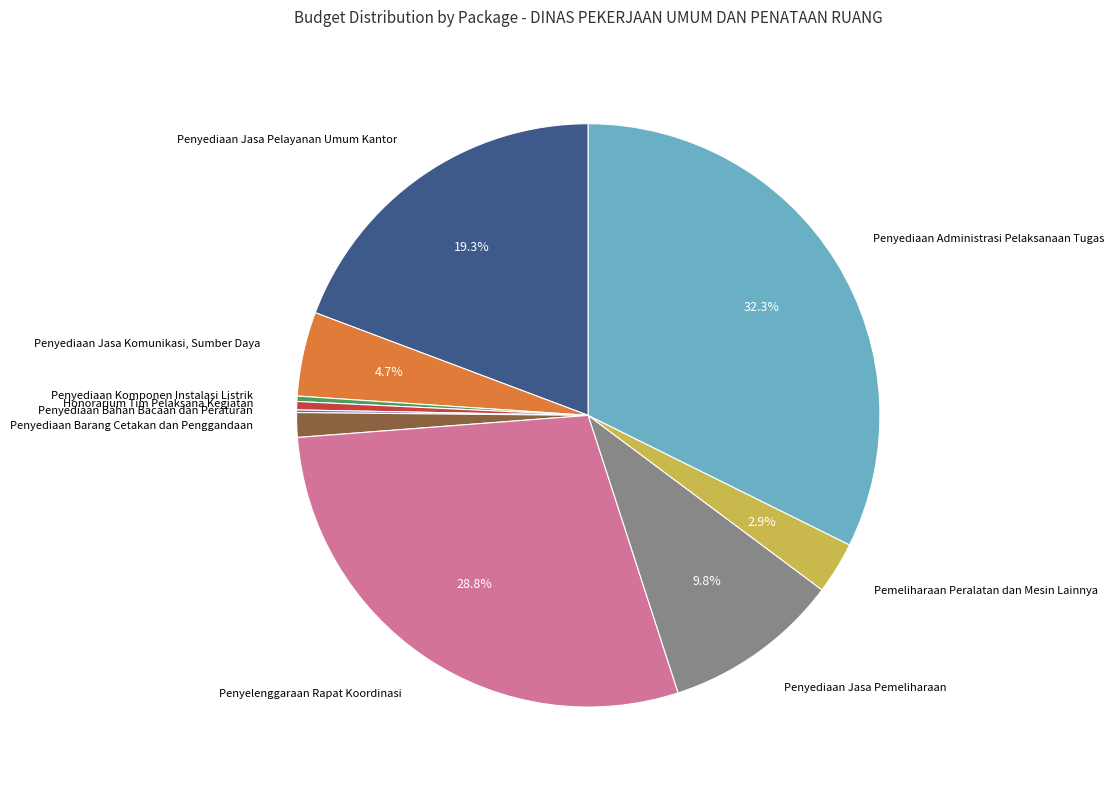

Is there any slice that represents more than half of the pie?

No